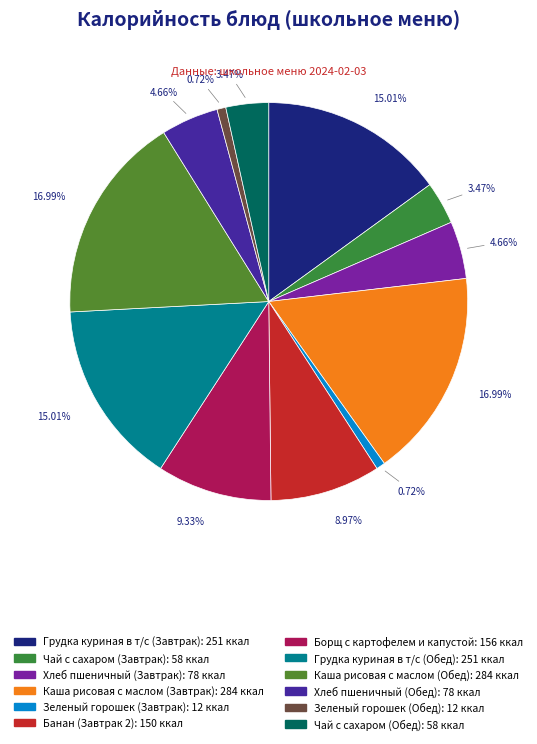

Combined, what portion of the pie is Хлеб пшеничный (Обед) and Чай с сахаром (Обед)?

8.1%